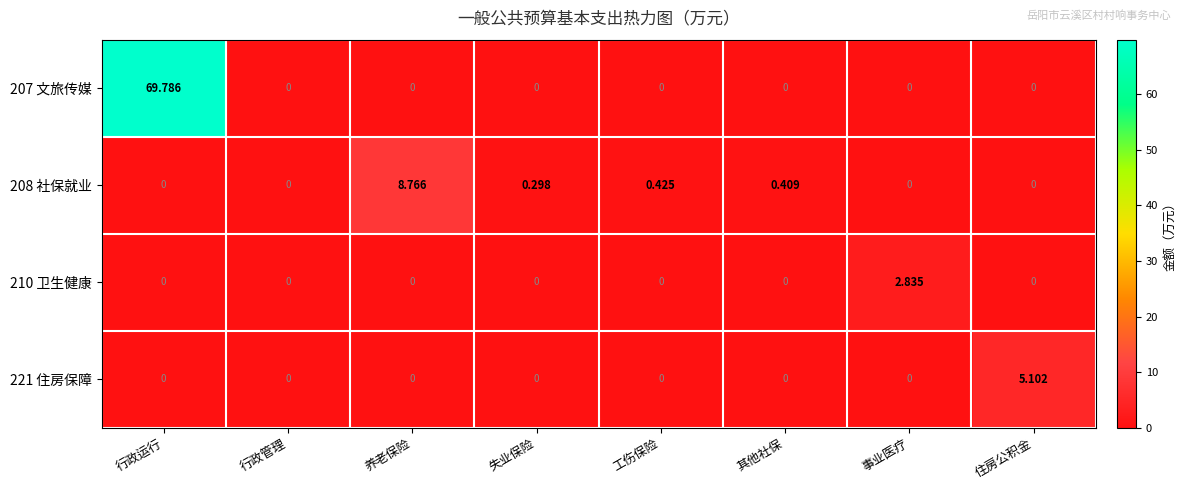

At which category is the sum across all series the highest?

行政运行